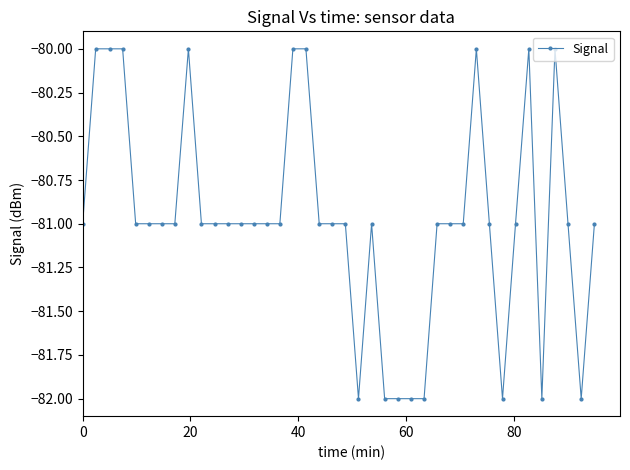

What is the value of the 37th point from the left?

-80